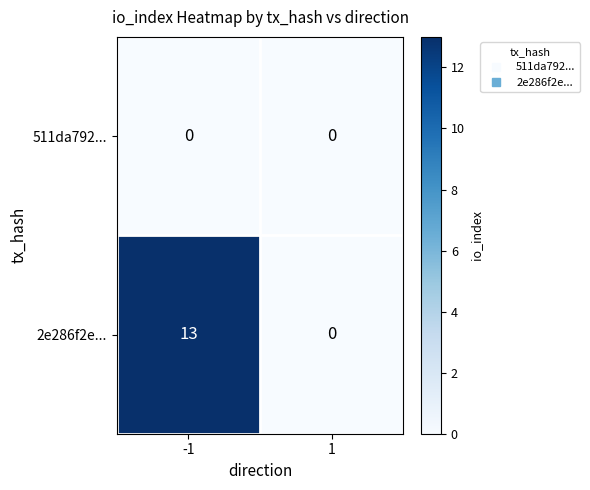

Reading right to left, what are all the values shown in this chart?

511da792...: 0	0
2e286f2e...: 0	13